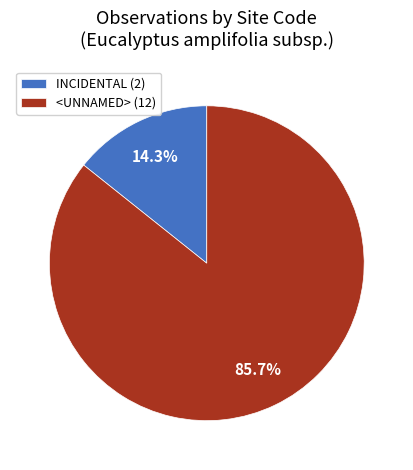

The <UNNAMED> slice represents 93% of the pie. True or false?

False